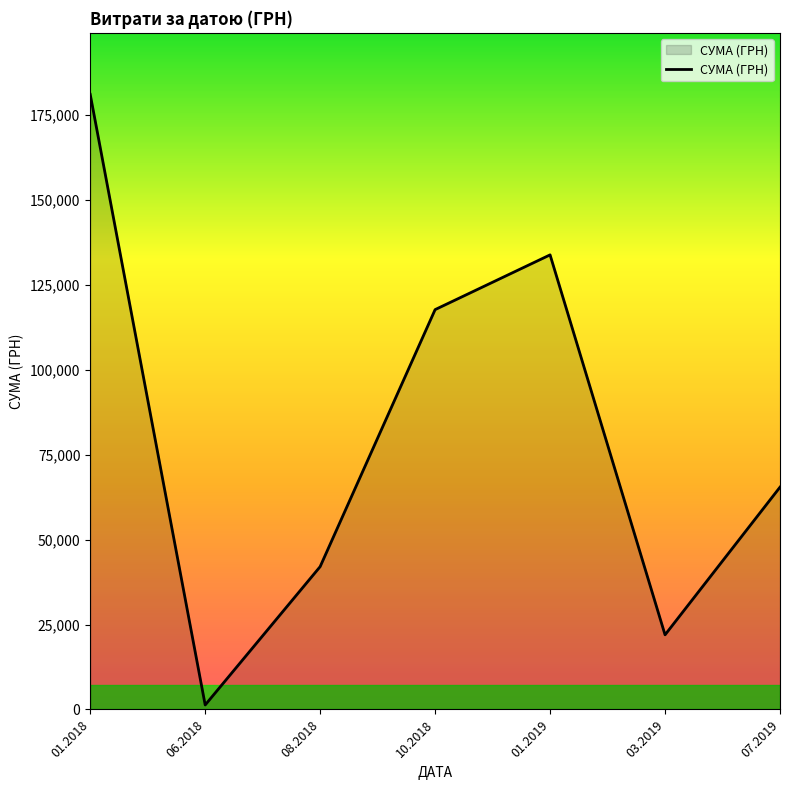

True or false: the data has more than 1 interior local peaks.

False